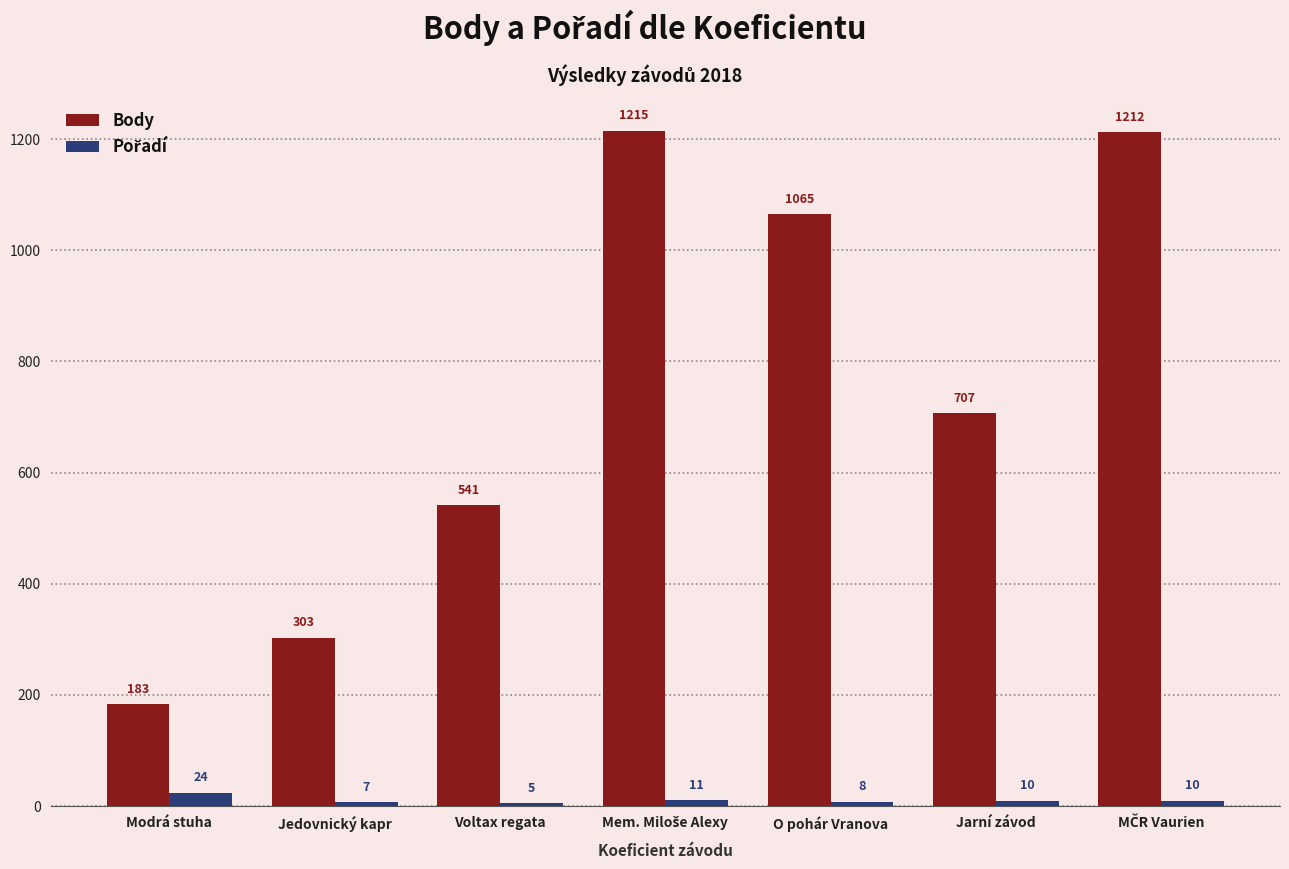

What is the difference between the maximum and minimum values in the Body series?

1032